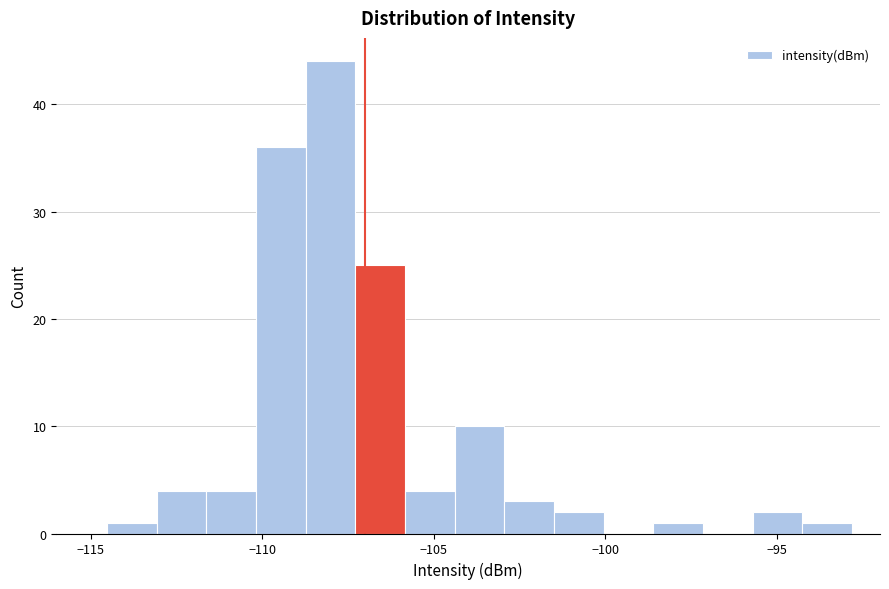

Read against the x-axis, roughly where is the centre of the tallest bar?

-108.0